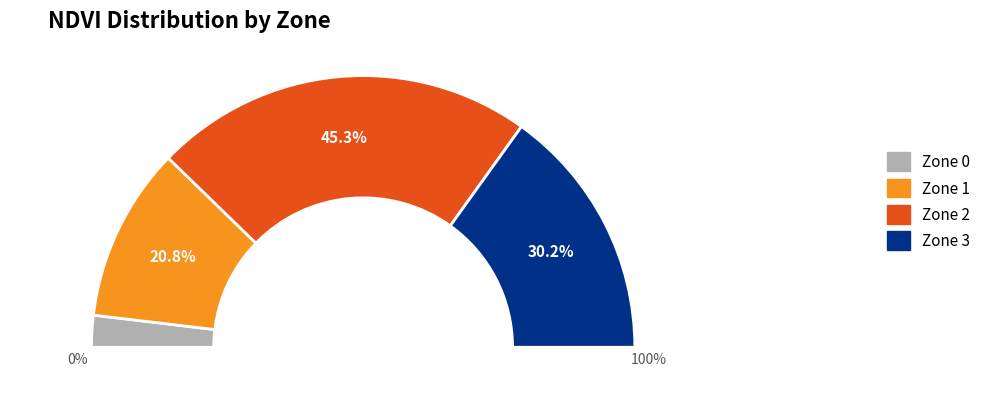

To the nearest percent, what is the difference between the Zone 2 and Zone 3 slice percentages?

15%